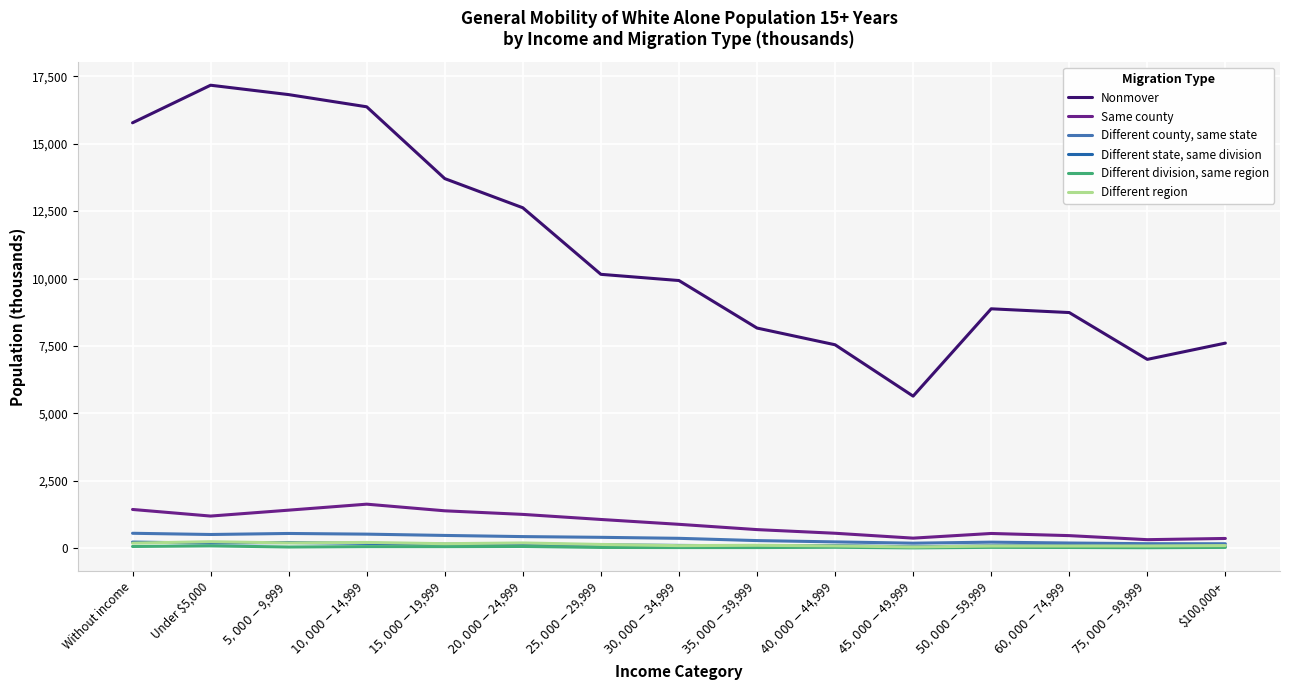

Is this an area chart (filled region under the line)?

No